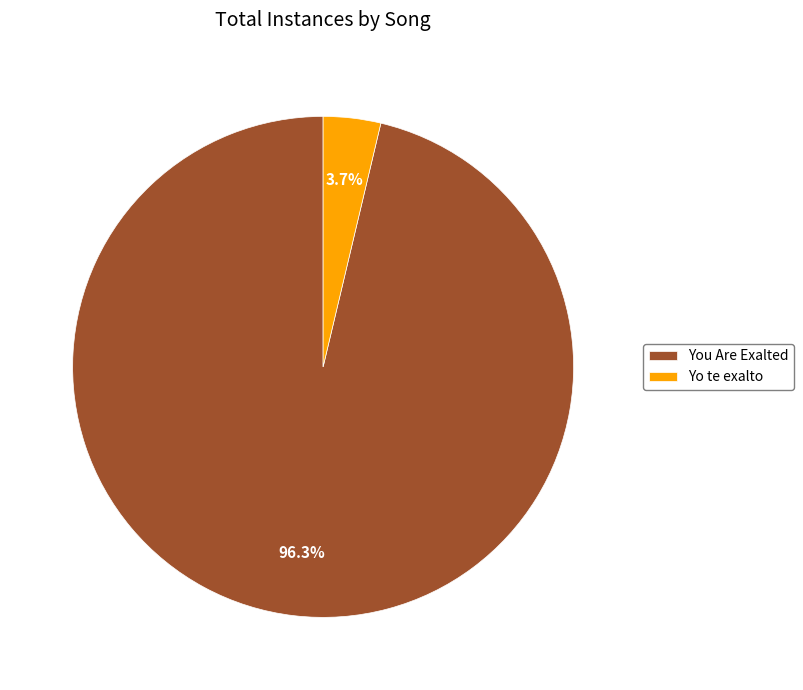

Rank the categories by value from highest to lowest.

You Are Exalted, Yo te exalto